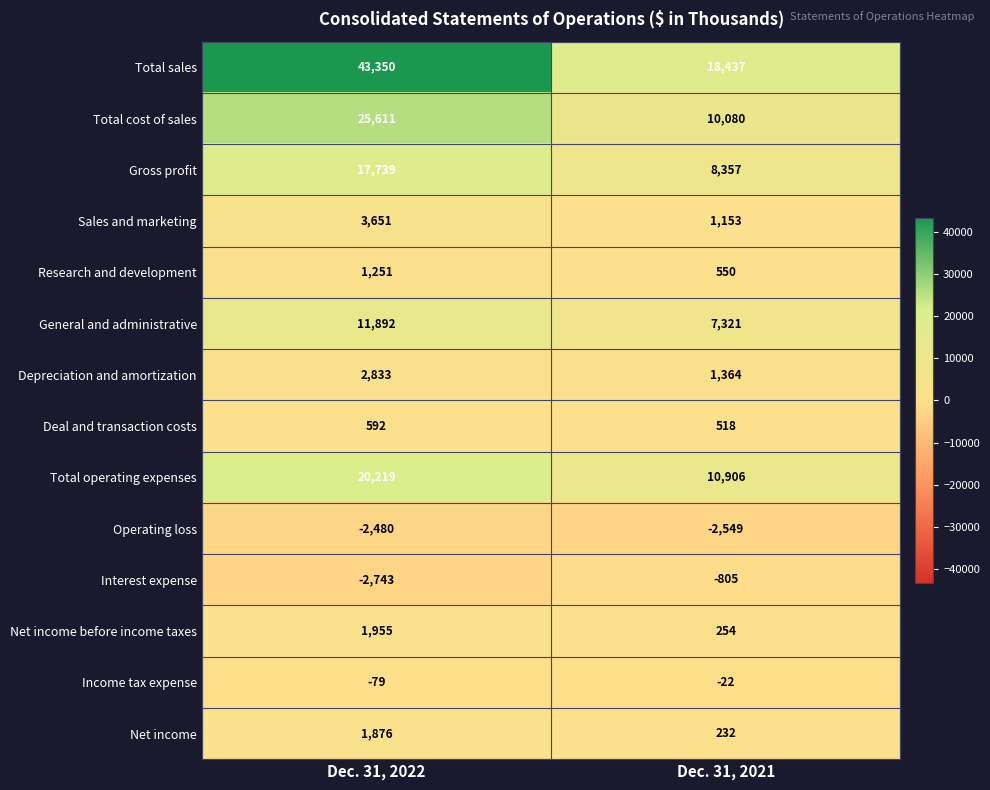

Which series changed the most between Dec. 31, 2022 and Dec. 31, 2021?

Total sales